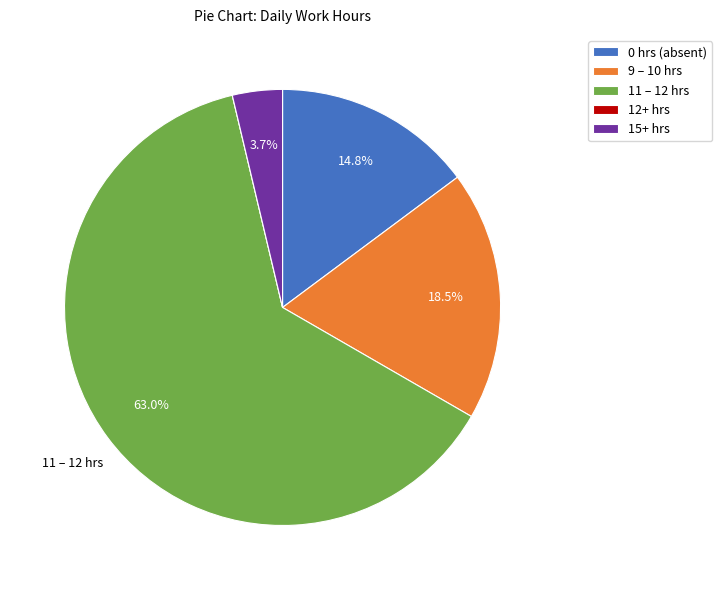

What percentage is NOT represented by 11 – 12 hrs?

37.0%